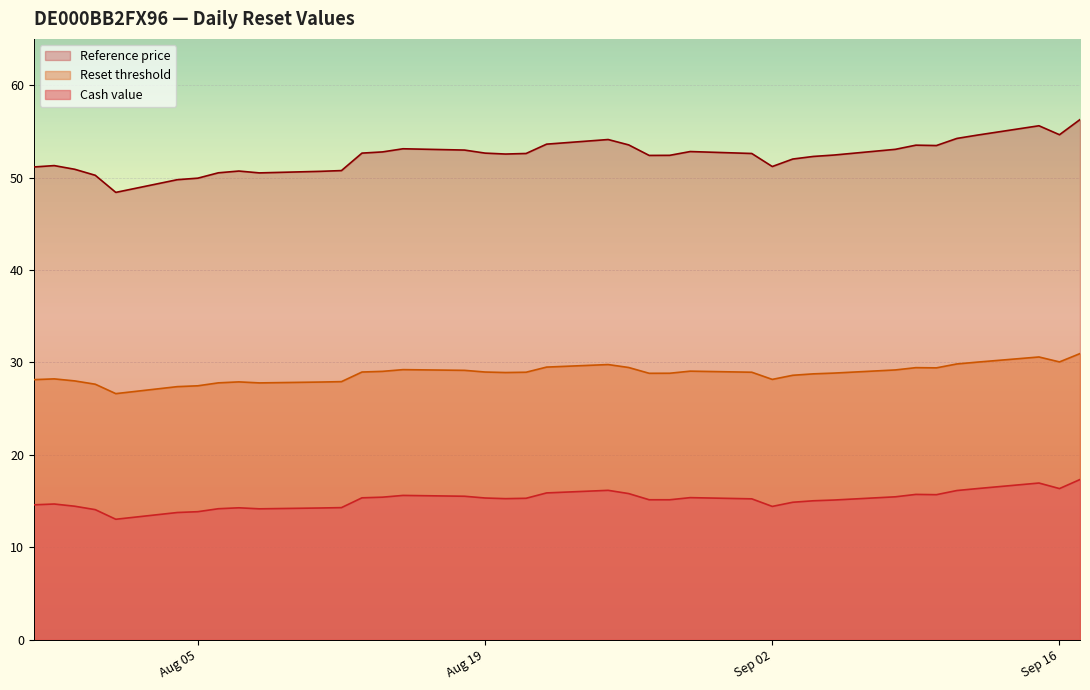

What is the difference between the maximum and minimum values in the Reference price series?

7.9